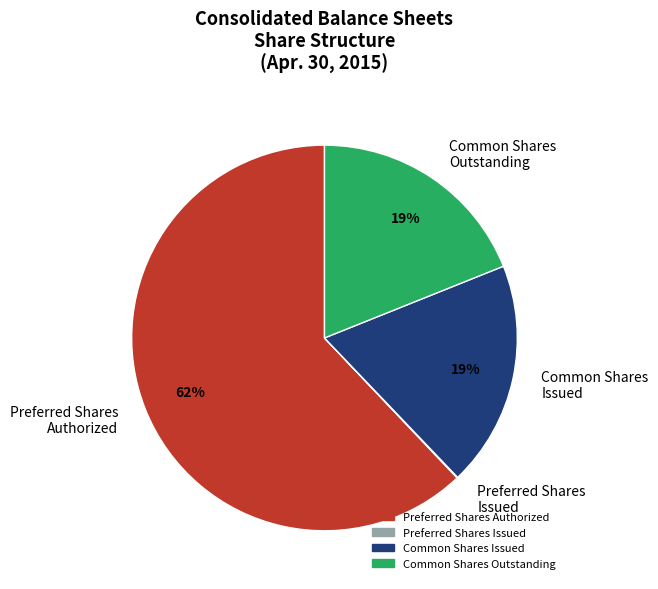

The Preferred Shares Authorized slice represents 56% of the pie. True or false?

False